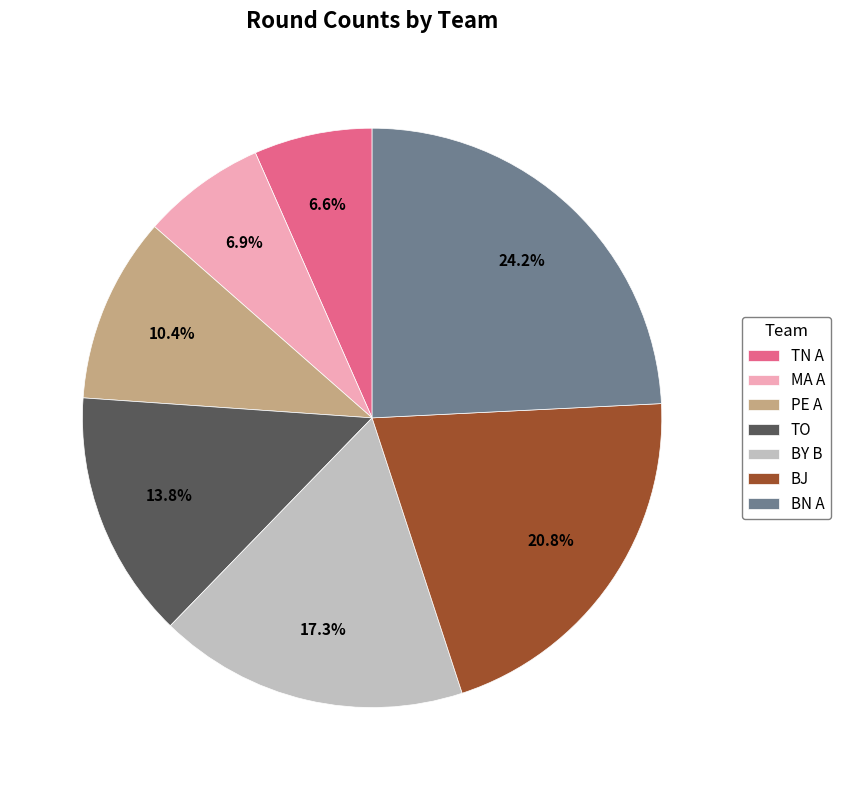

What percentage is the MA A slice, to the nearest percent?

7%